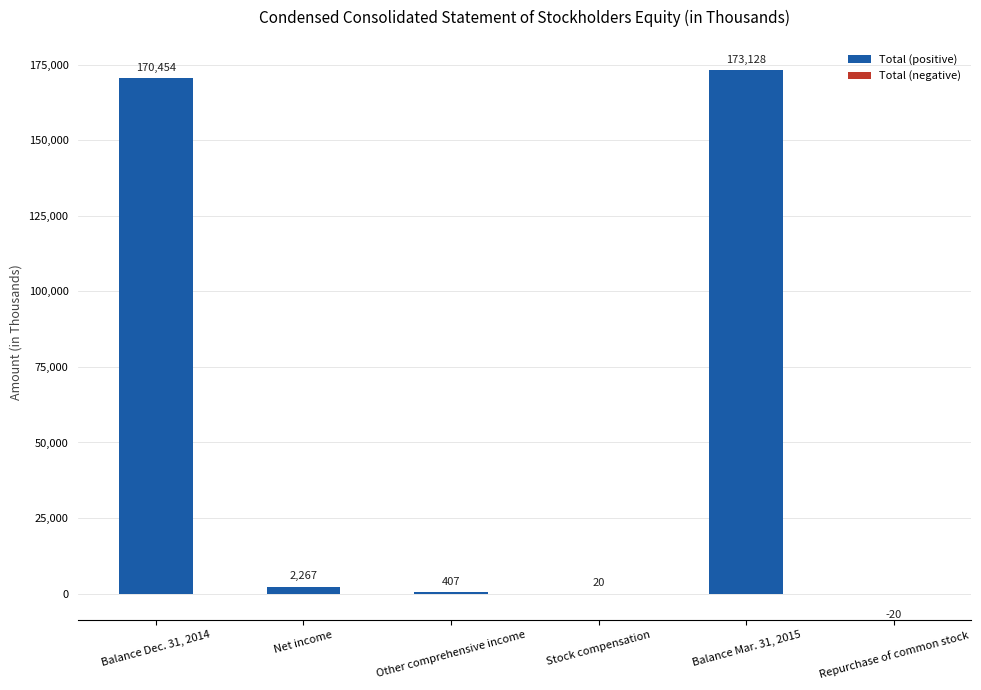

What is the sum of the Total (positive) values at Stock compensation and Balance Dec. 31, 2014?

170474